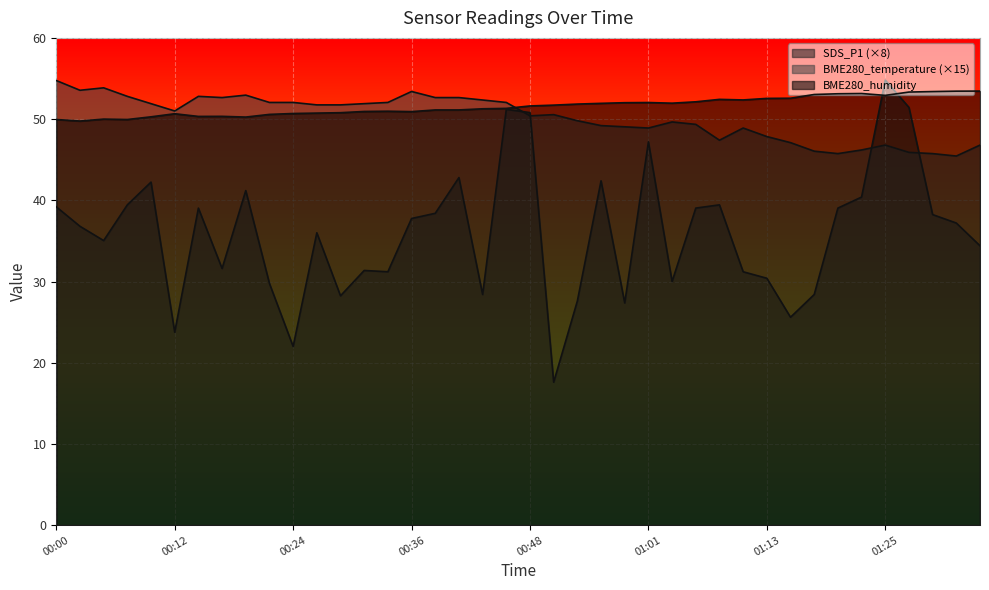

Which series has the largest total across all categories?

BME280_humidity